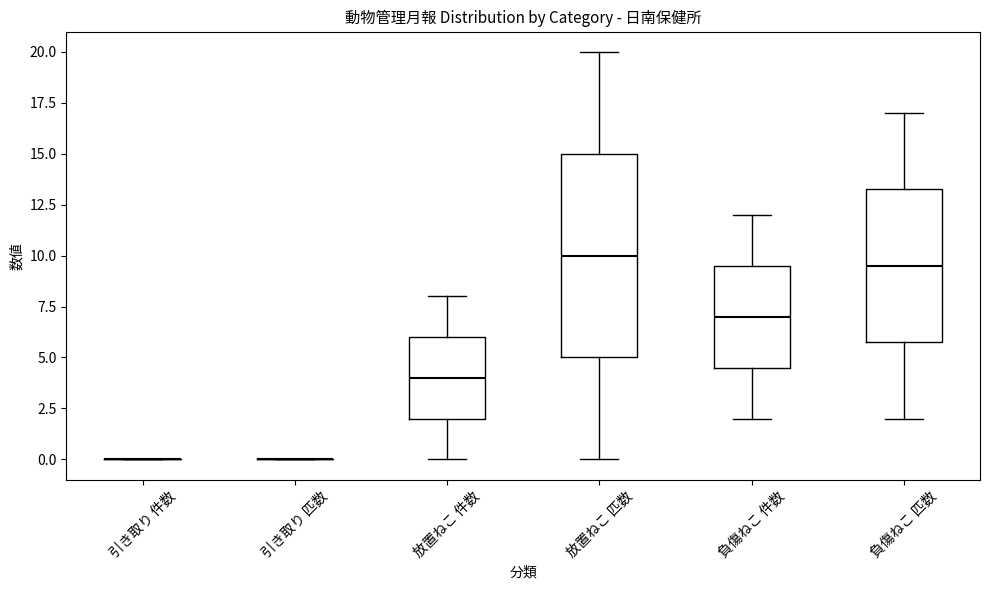

Comparing the boxes themselves (not the whiskers), which one is the tallest?

放置ねこ 匹数